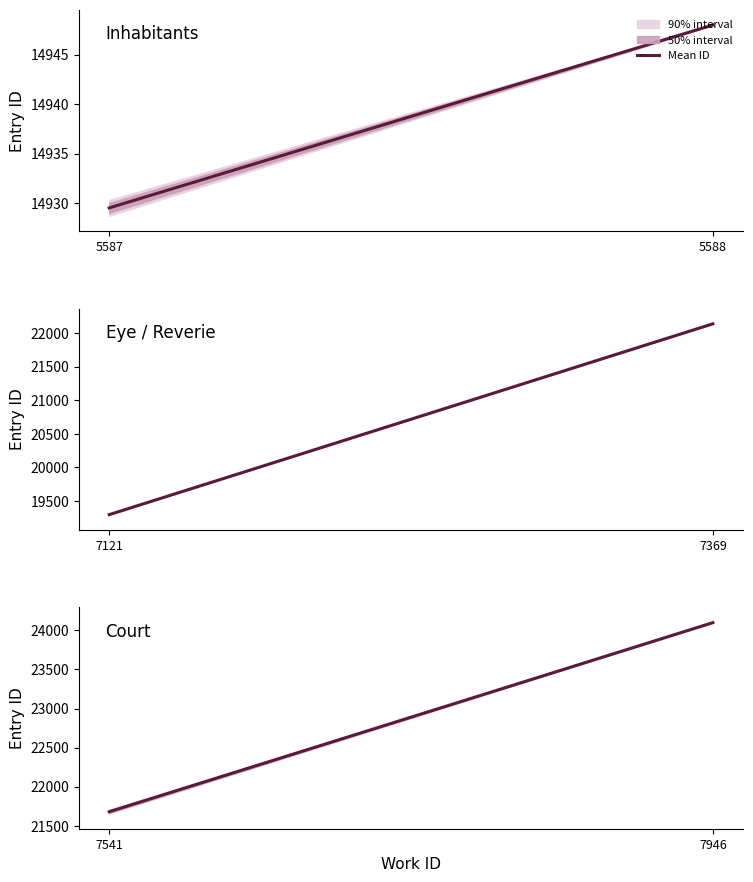

List the labels in order of value, smallest first.

5587, 5588